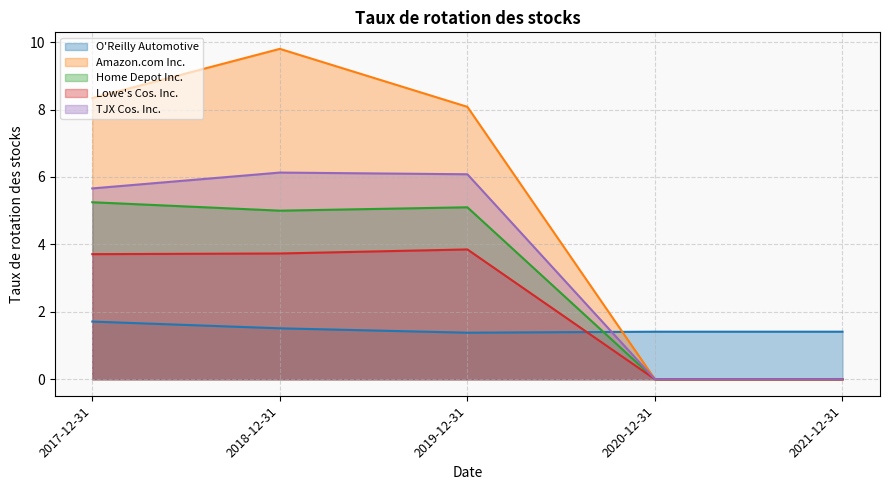

Between 2017-12-31 and 2021-12-31, which series saw the biggest shift?

Amazon.com Inc.